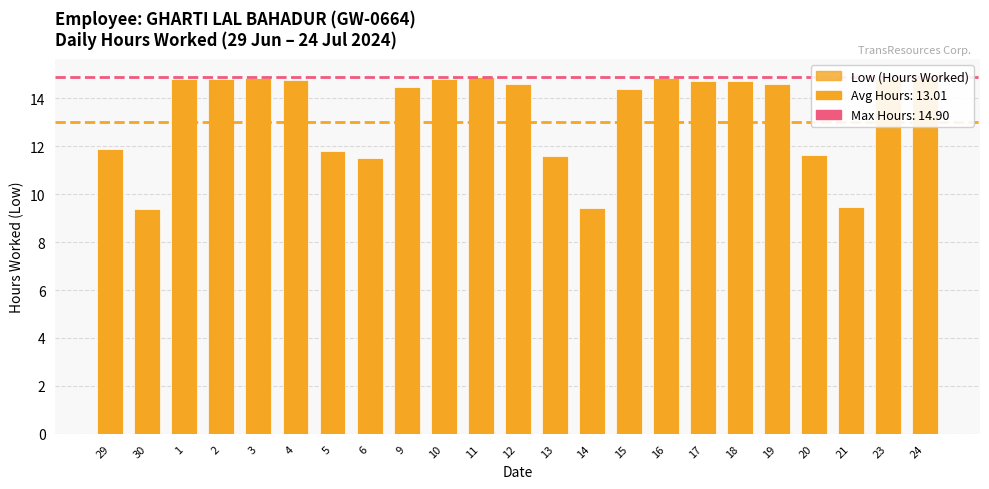

How many bars are there in total?

23